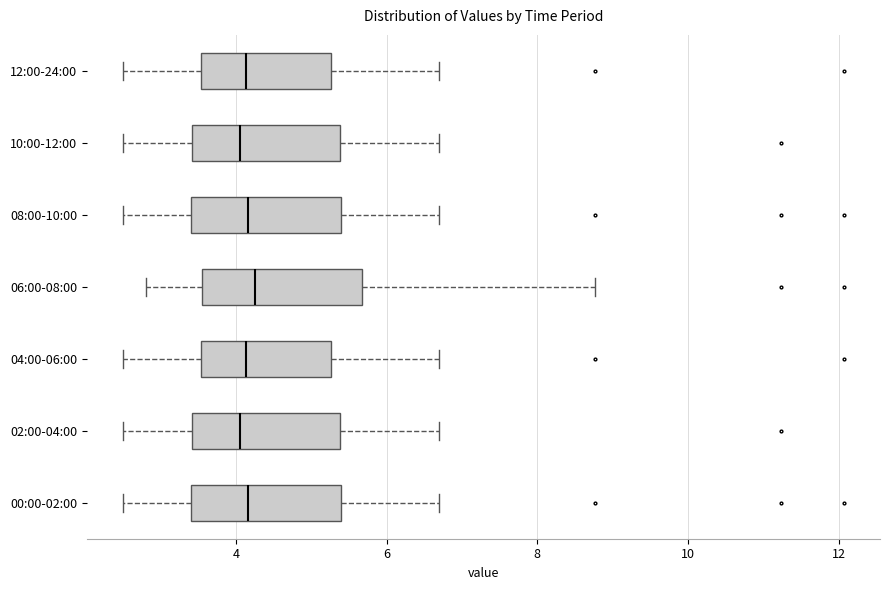

Reading bottom to top, read every box against the x-axis: the position of its median line, the range the box covers, and the ends of its whiskers. The values are not printed on the chart, so give them approximately, as read against the axis.

00:00-02:00: median 4.2, box 3.4 to 5.4, whiskers 2.6 to 6.8
02:00-04:00: median 4.0, box 3.4 to 5.4, whiskers 2.6 to 6.8
04:00-06:00: median 4.2, box 3.6 to 5.2, whiskers 2.6 to 6.8
06:00-08:00: median 4.2, box 3.6 to 5.6, whiskers 2.8 to 8.8
08:00-10:00: median 4.2, box 3.4 to 5.4, whiskers 2.6 to 6.8
10:00-12:00: median 4.0, box 3.4 to 5.4, whiskers 2.6 to 6.8
12:00-24:00: median 4.2, box 3.6 to 5.2, whiskers 2.6 to 6.8